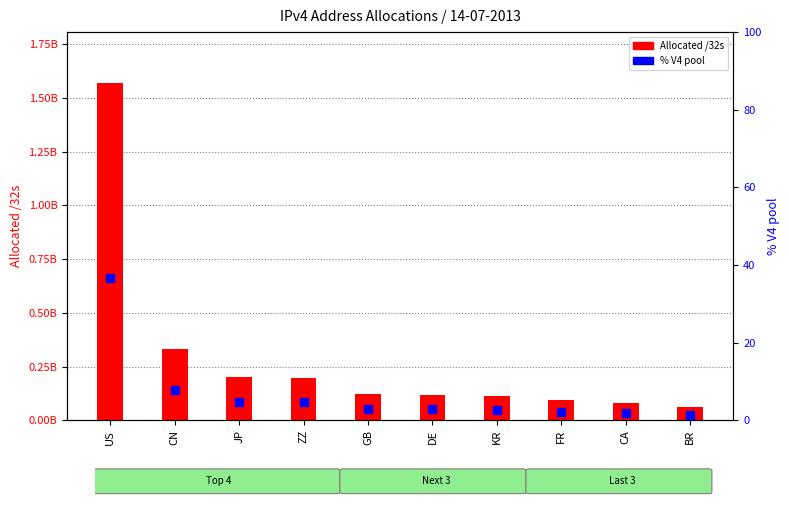

Which series reaches the minimum Y coordinate?

% V4 pool